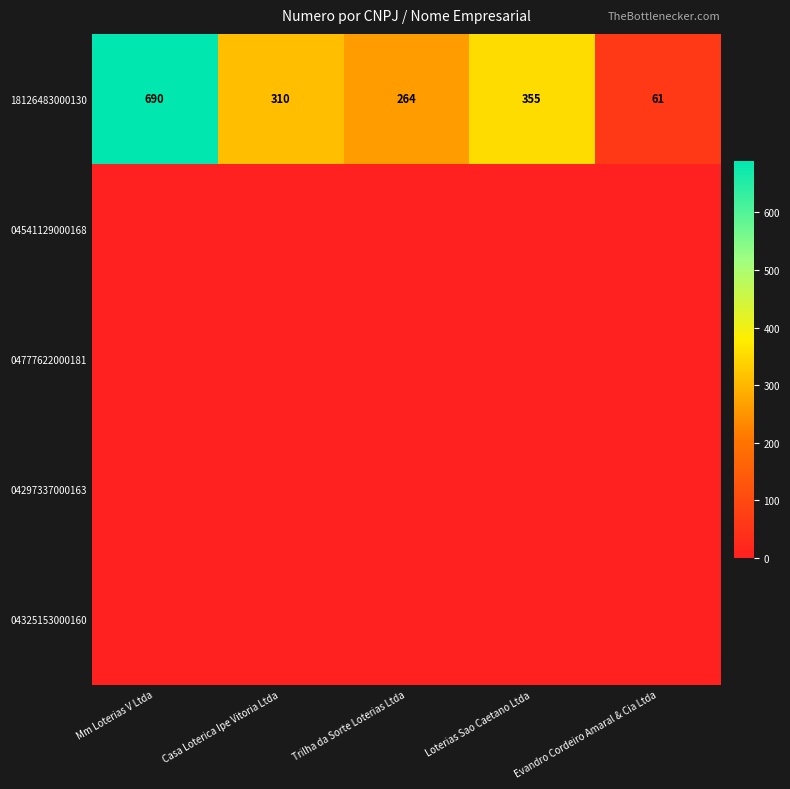

What is the sum of the 18126483000130 values at Casa Loterica Ipe Vitoria Ltda and Mm Loterias V Ltda?

1000